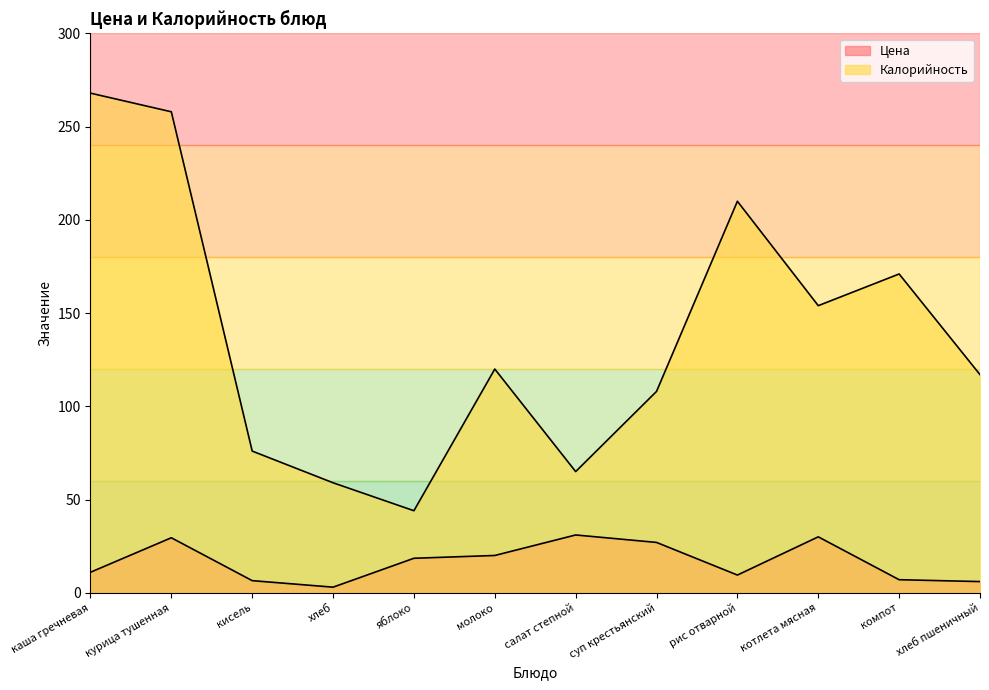

Read the Калорийность value at компот.

171.0